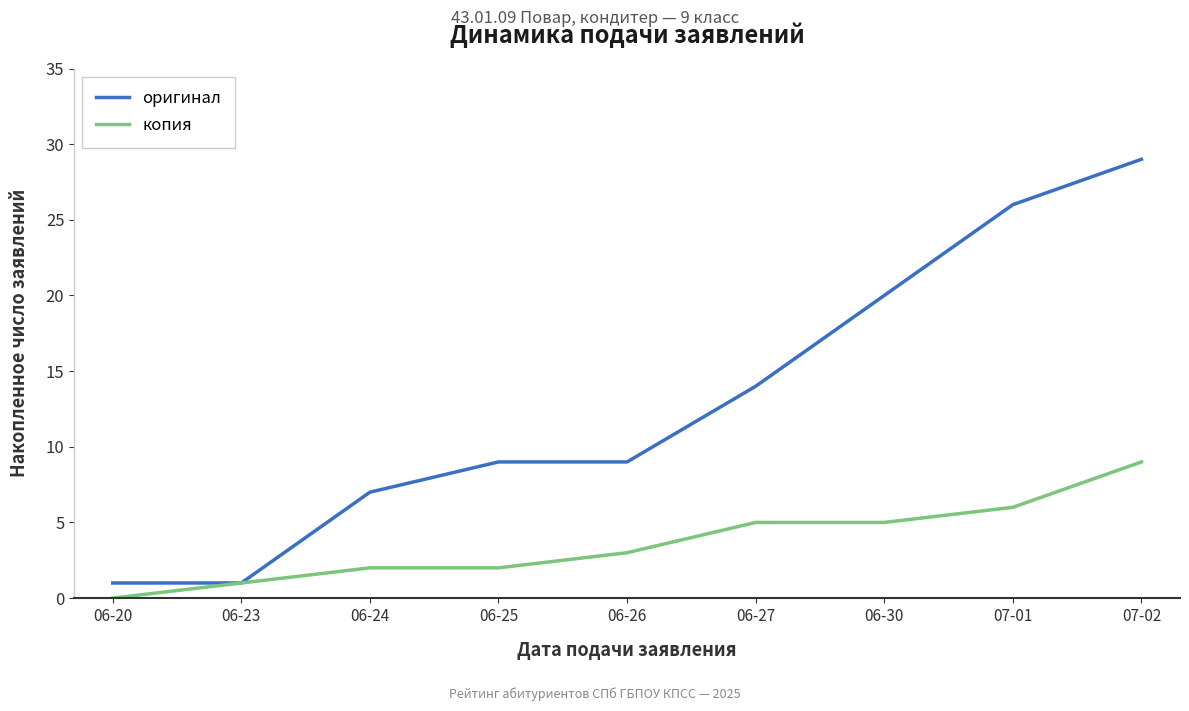

What is the sum of all оригинал values?

116